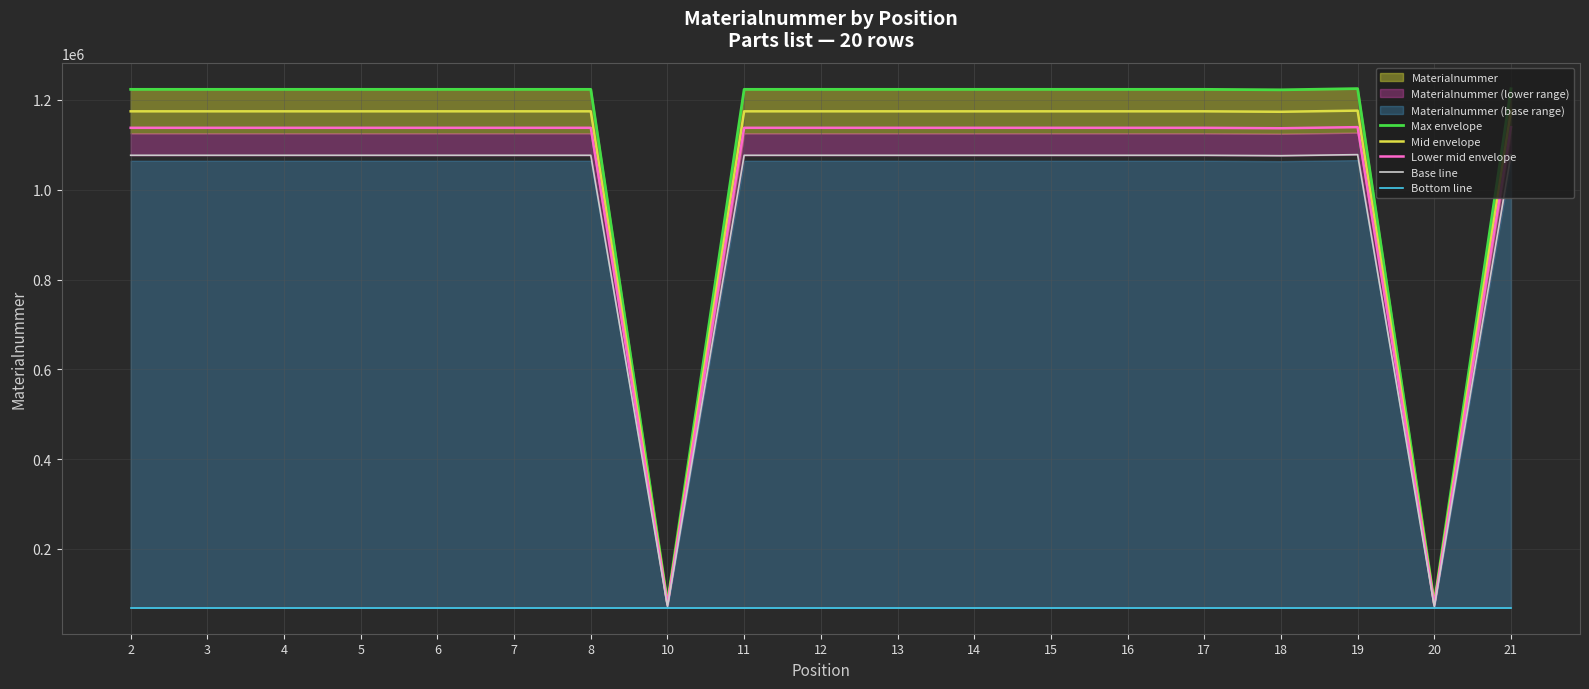

True or false: Max envelope and Bottom line cross at least once.

False